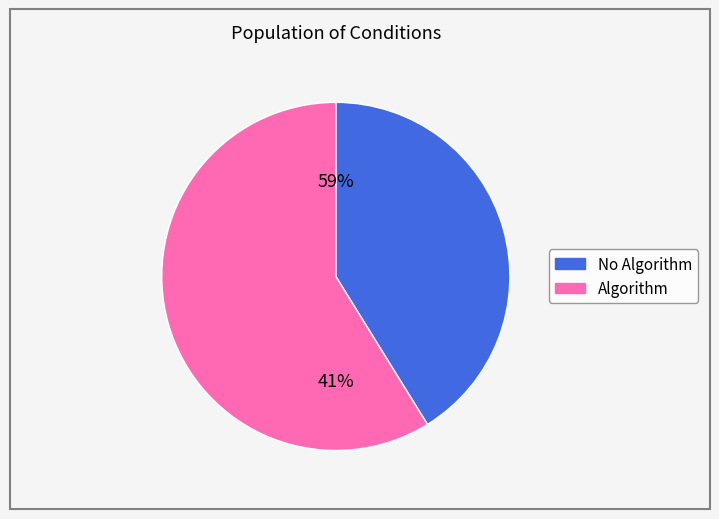

Is there any slice that represents more than half of the pie?

Yes